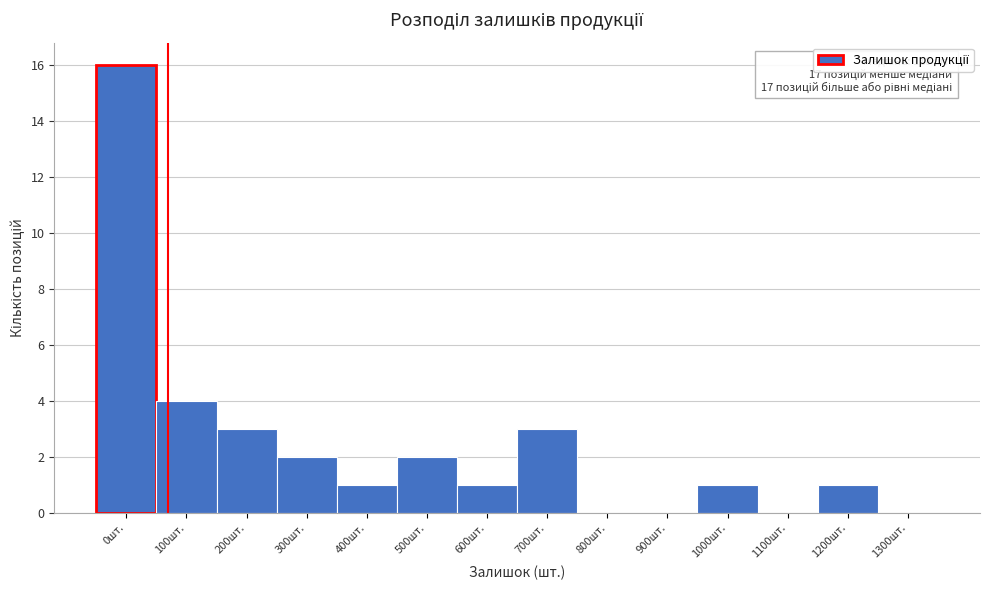

Reading left to right, what are all the values shown in this chart?

0шт.=16	100шт.=4	200шт.=3	300шт.=2	400шт.=1	500шт.=2	600шт.=1	700шт.=3	800шт.=0	900шт.=0	1000шт.=1	1100шт.=0	1200шт.=1	1300шт.=0